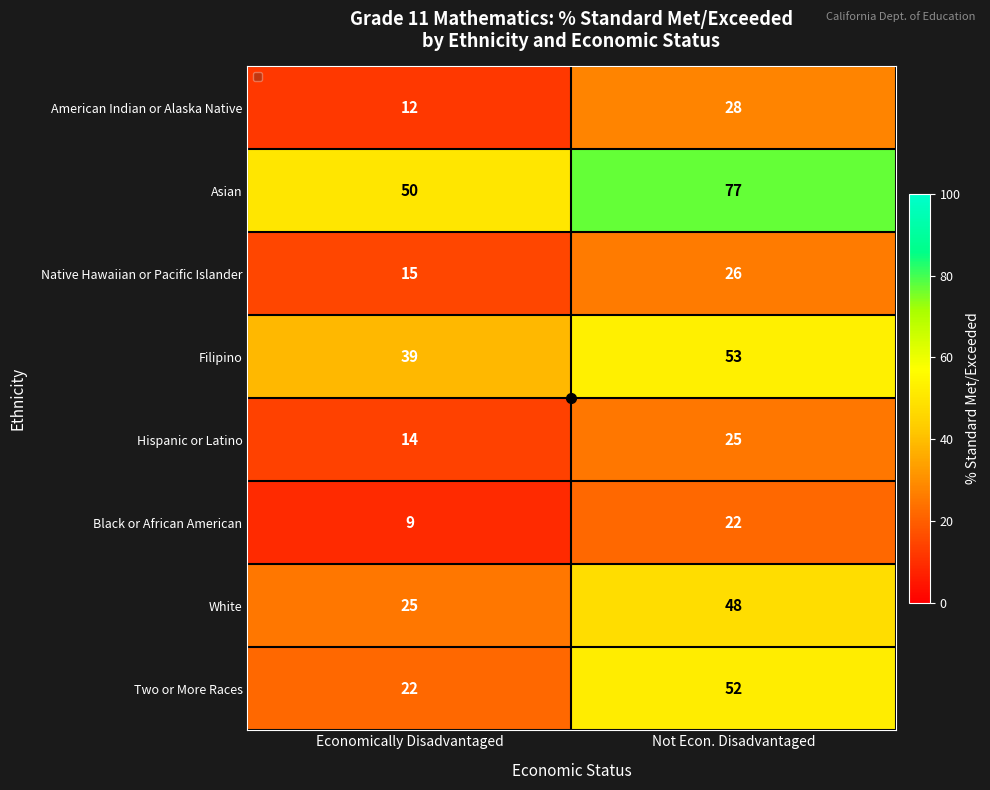

At Economically Disadvantaged, list the series in order from smallest to largest.

Black or African American, American Indian or Alaska Native, Hispanic or Latino, Native Hawaiian or Pacific Islander, Two or More Races, White, Filipino, Asian